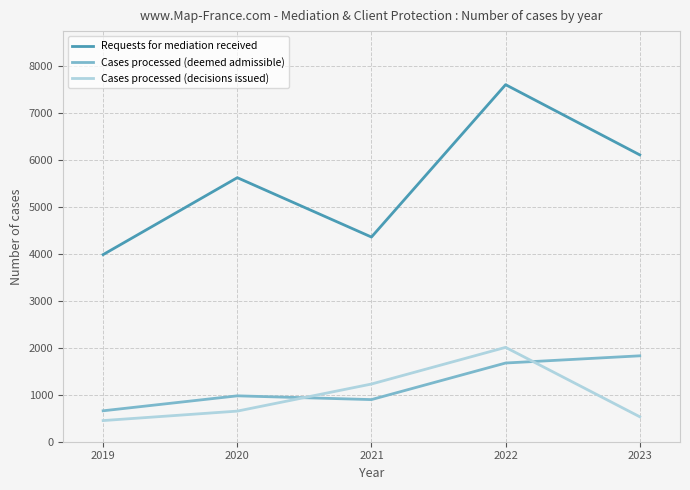

Does the chart display data point markers on the line(s)?

No